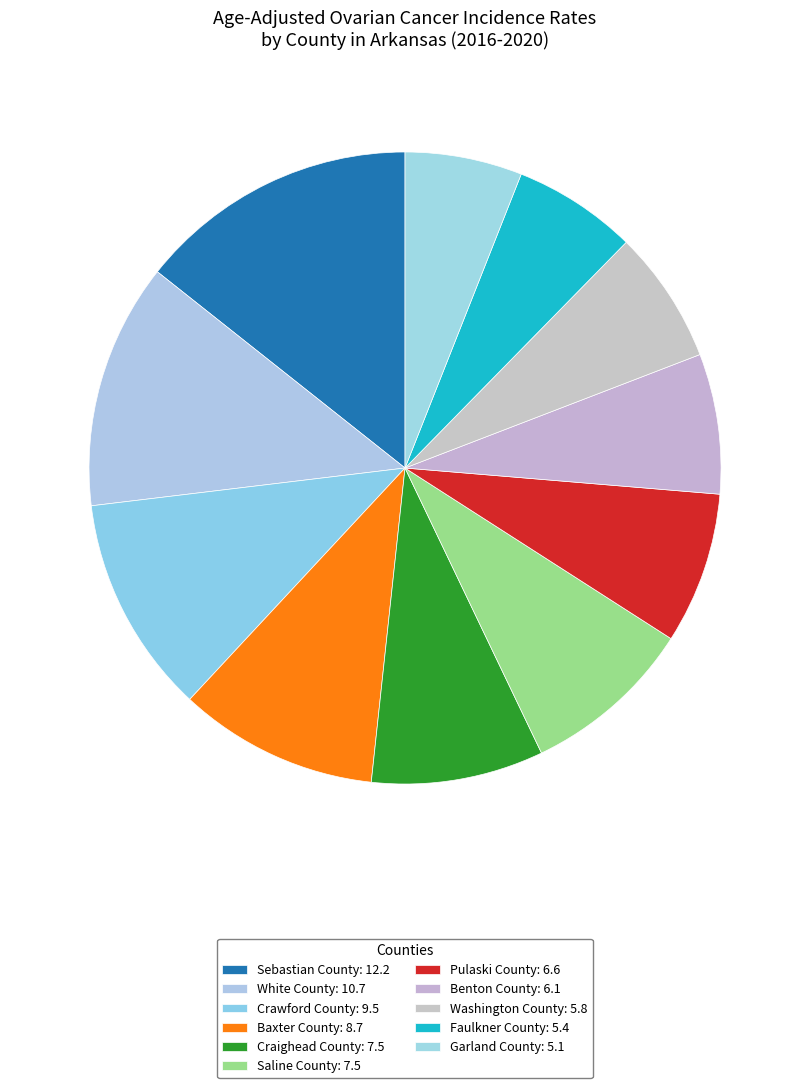

How many slices are in this pie chart?

11